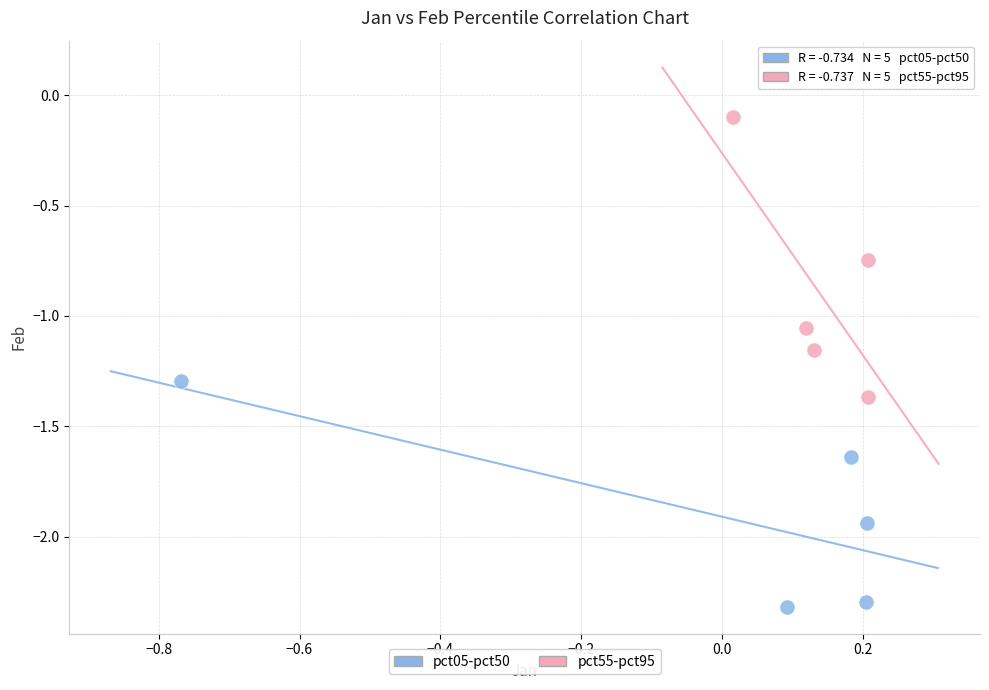

Which series has the widest spread of Y values?

pct55-pct95